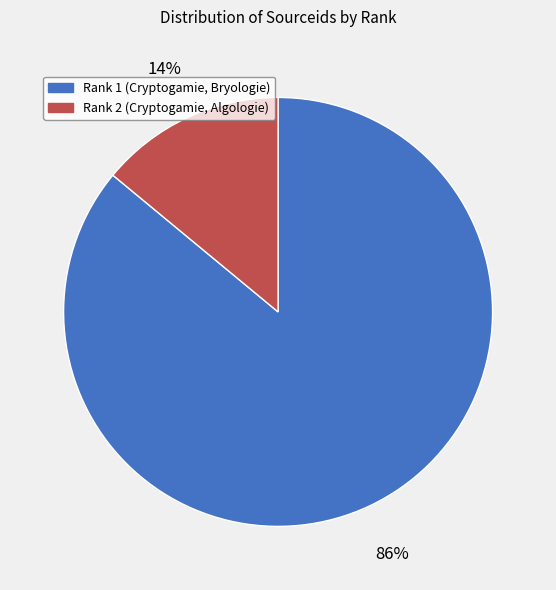

To the nearest percent, what is the difference between the Rank 1 (Cryptogamie, Bryologie) and Rank 2 (Cryptogamie, Algologie) slice percentages?

72%